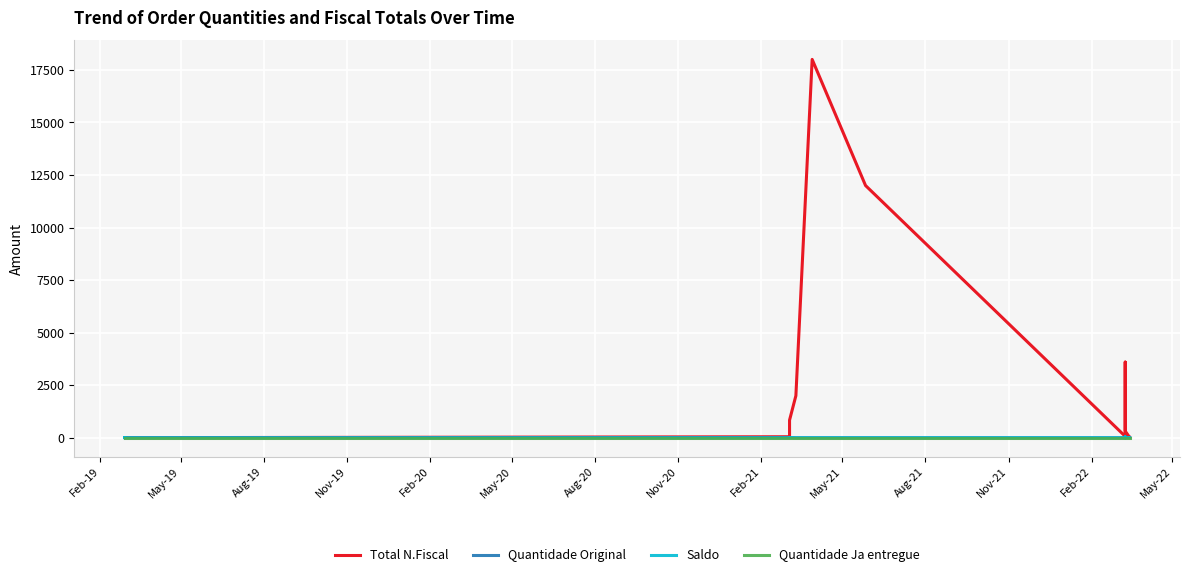

True or false: Quantidade Ja entregue and Quantidade Original cross at least once.

False